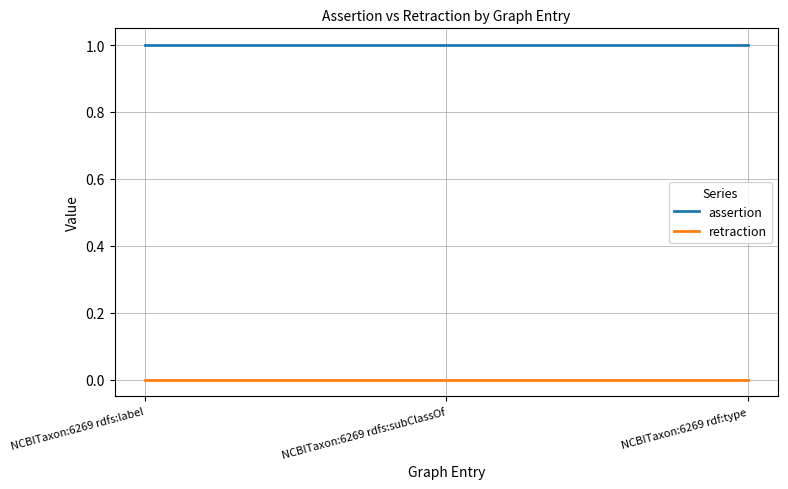

List the series in order of their peak value, lowest first.

retraction, assertion